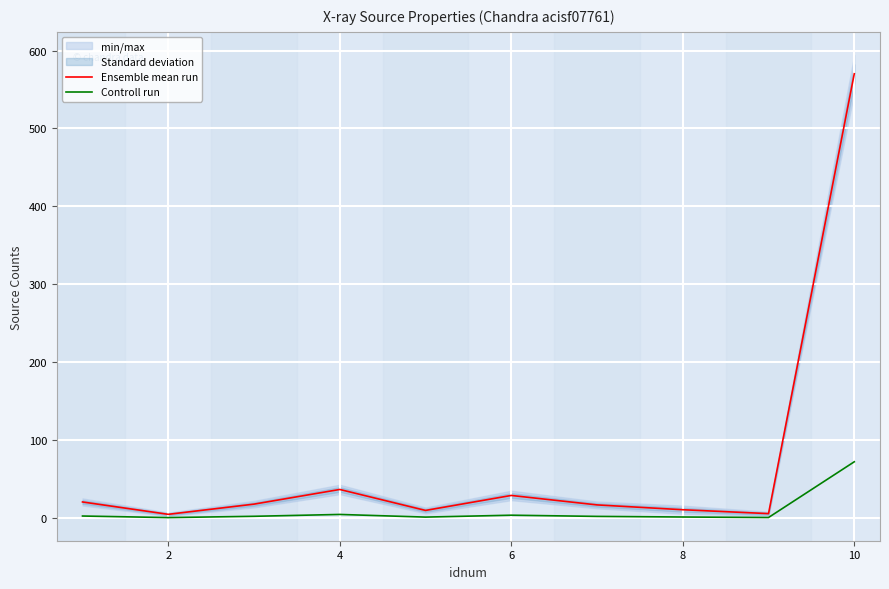

What is the difference between the Ensemble mean run values at 8 and 10?

559.5